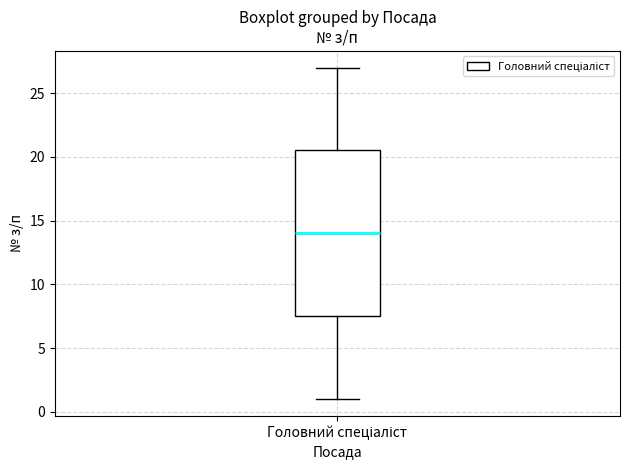

Read this box plot against the y-axis: the position of the median line, the range covered by the box, and the ends of both whiskers. The values are not printed on the chart, so give them approximately, as read against the axis.

median 14.0, box 7.5 to 20.5, whiskers 1.0 to 27.0